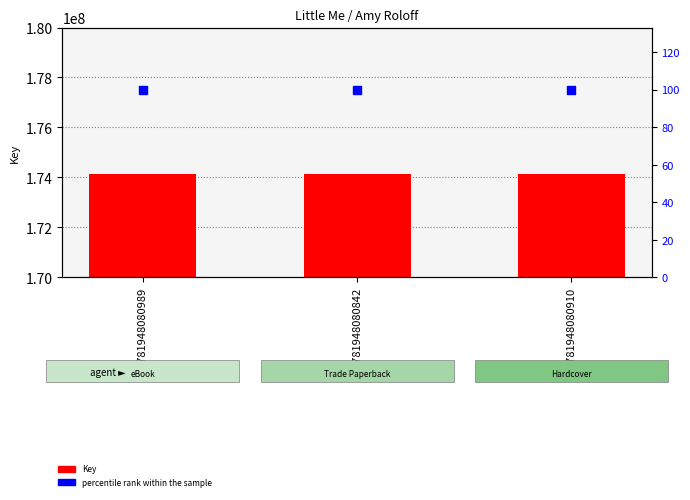

What is the total value across all series at 9781948080842?

174150012